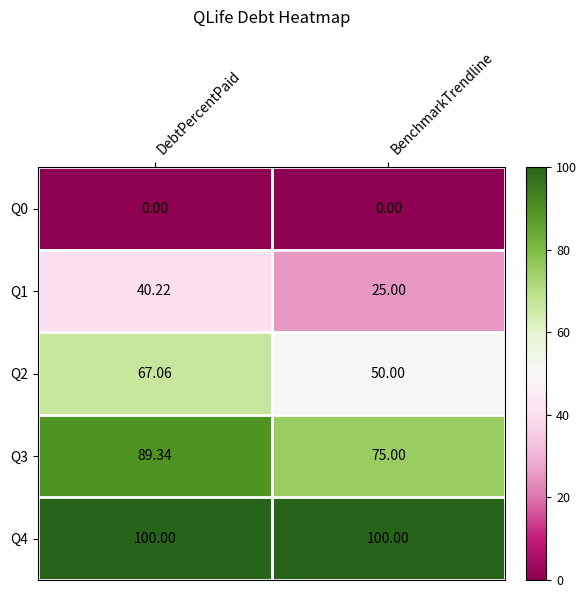

How many series are shown in this chart?

5